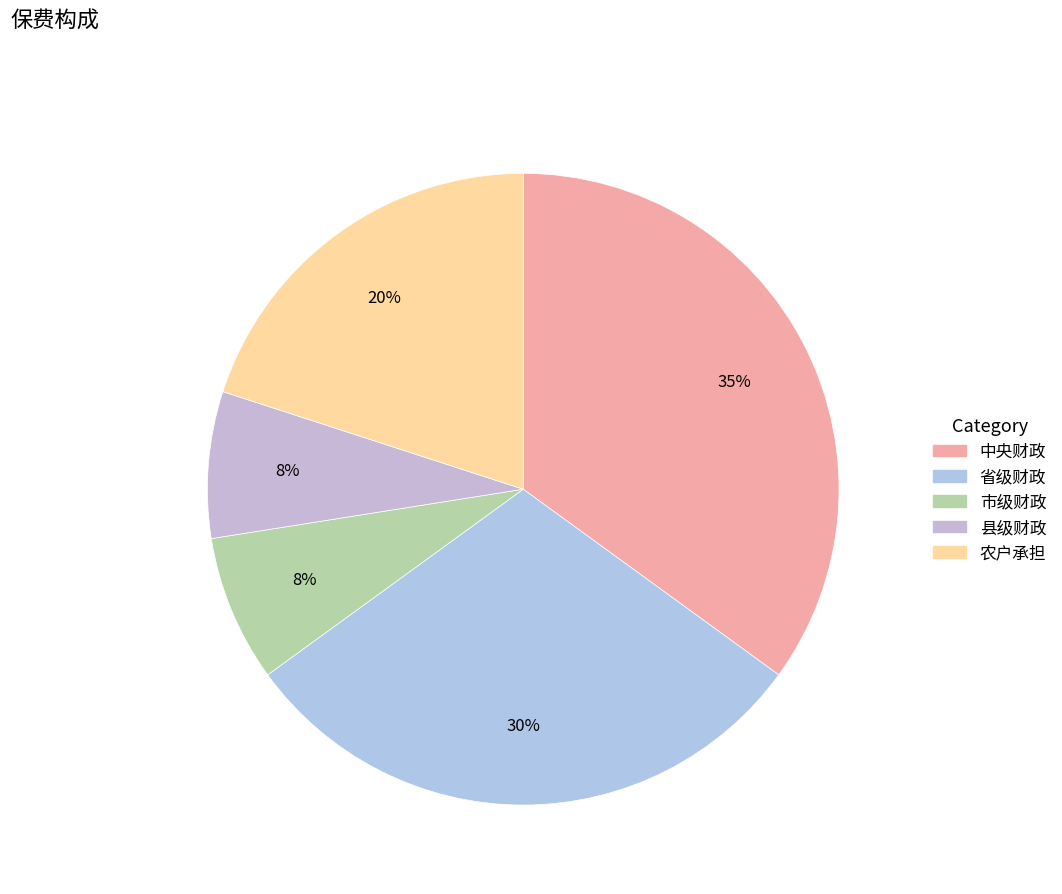

What portion of the pie excludes 农户承担?

80.0%